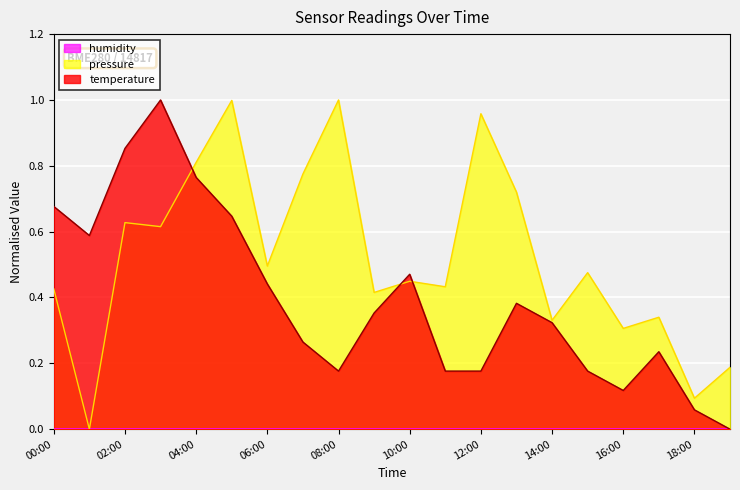

Reading left to right, what are all the values shown in this chart?

pressure: 0.4	0.0	0.6	0.6	0.8	1.0	0.5	0.8	1.0	0.4	0.4	0.4	1.0	0.7	0.3	0.5	0.3	0.3	0.1	0.2
temperature: 0.7	0.6	0.9	1.0	0.8	0.6	0.4	0.3	0.2	0.4	0.5	0.2	0.2	0.4	0.3	0.2	0.1	0.2	0.1	0.0